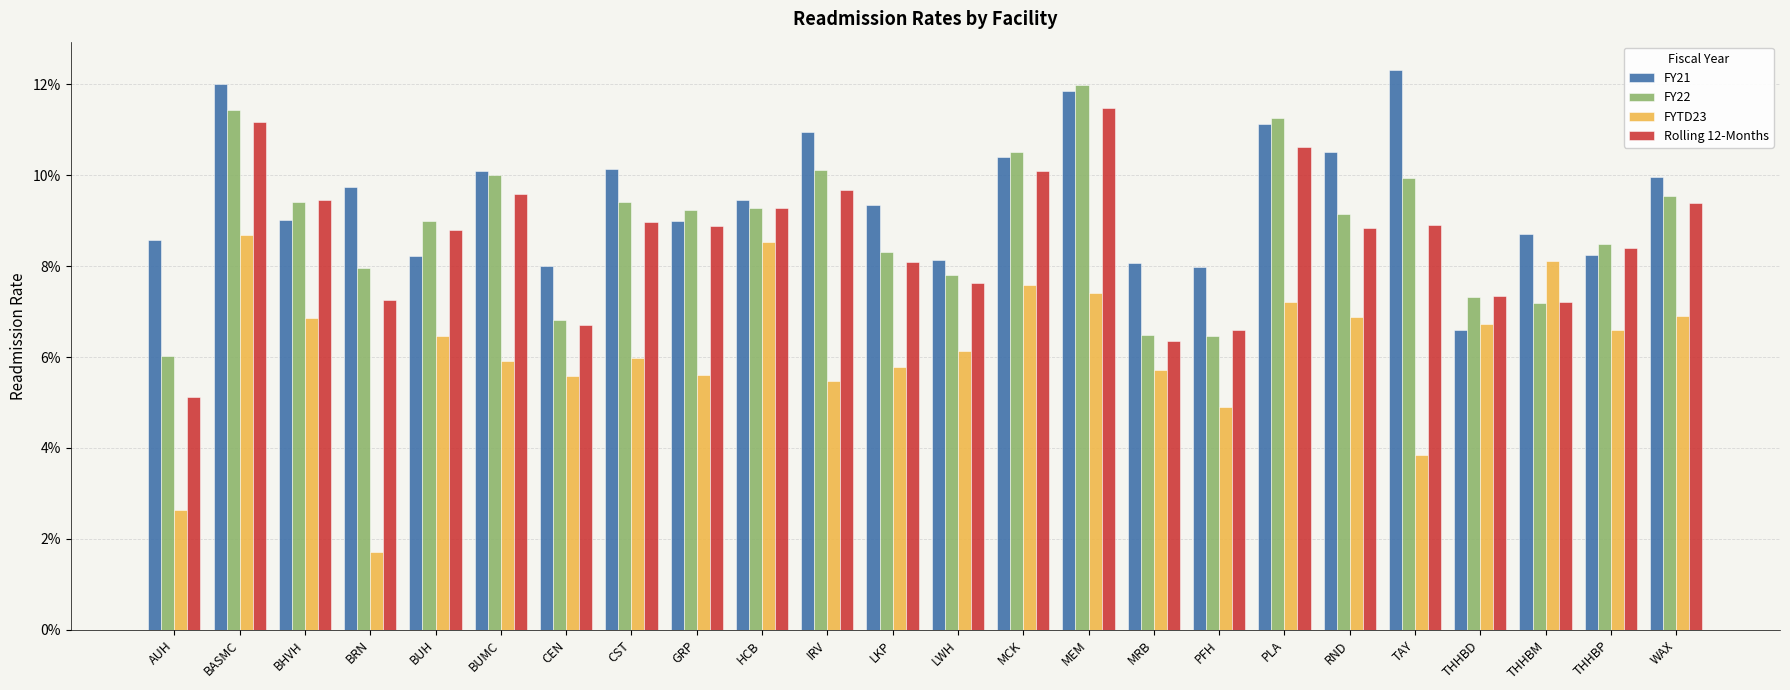

What position from the left is LKP?

12